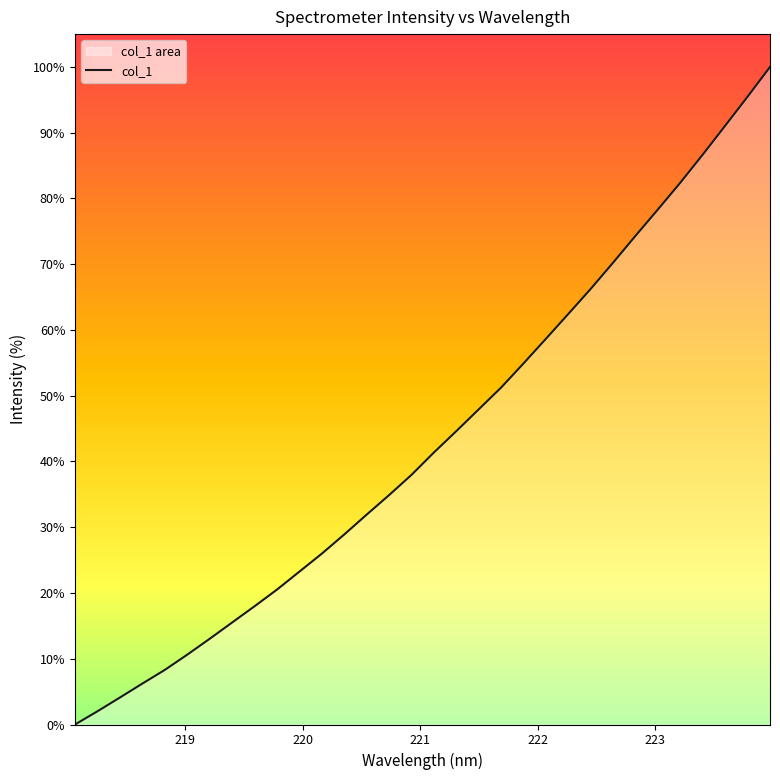

What is the greatest value displayed?

100.0